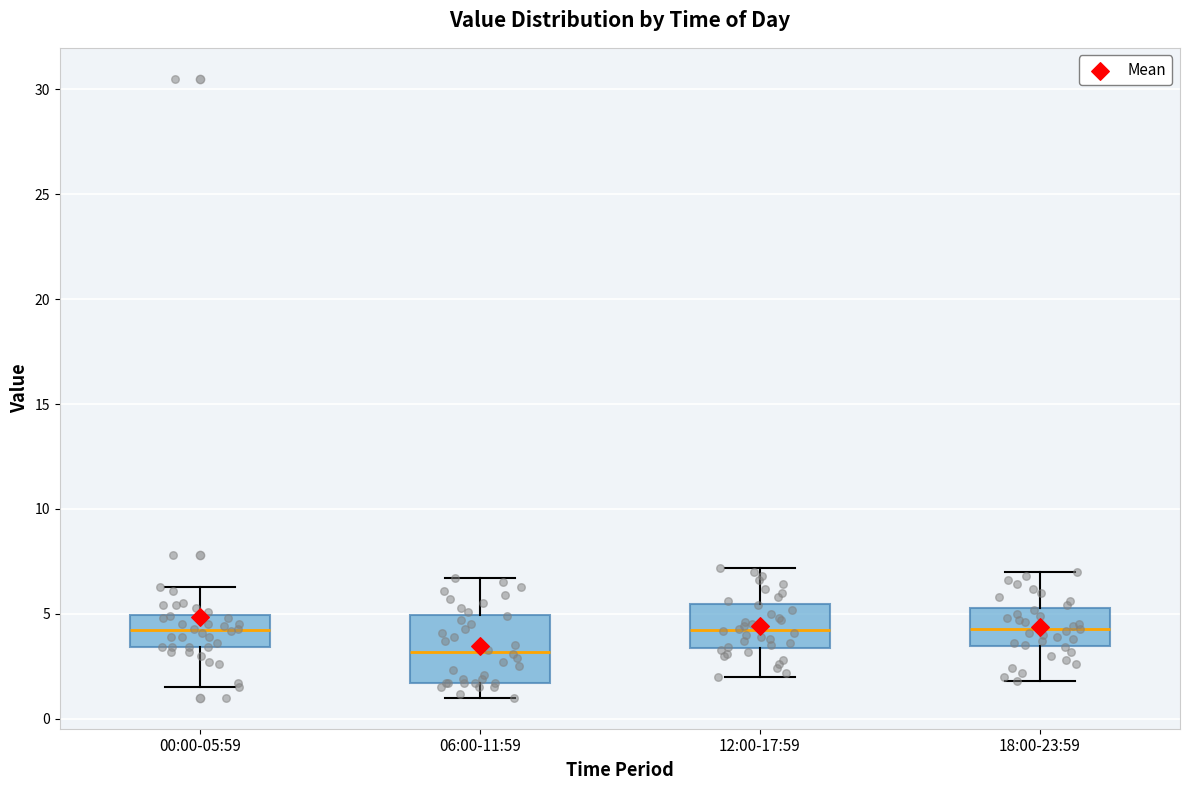

Where is the lower edge of the box for 00:00-05:59 on the y-axis? The values are not printed on the chart, so give them approximately, as read against the axis.

3.5